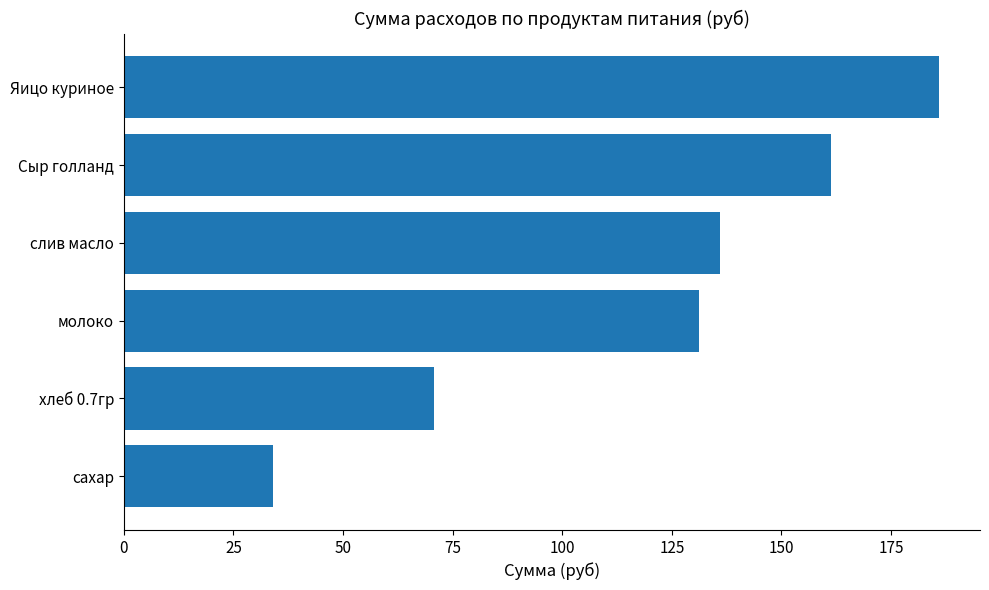

The chart shows a value of 136.1 at слив масло. True or false?

True